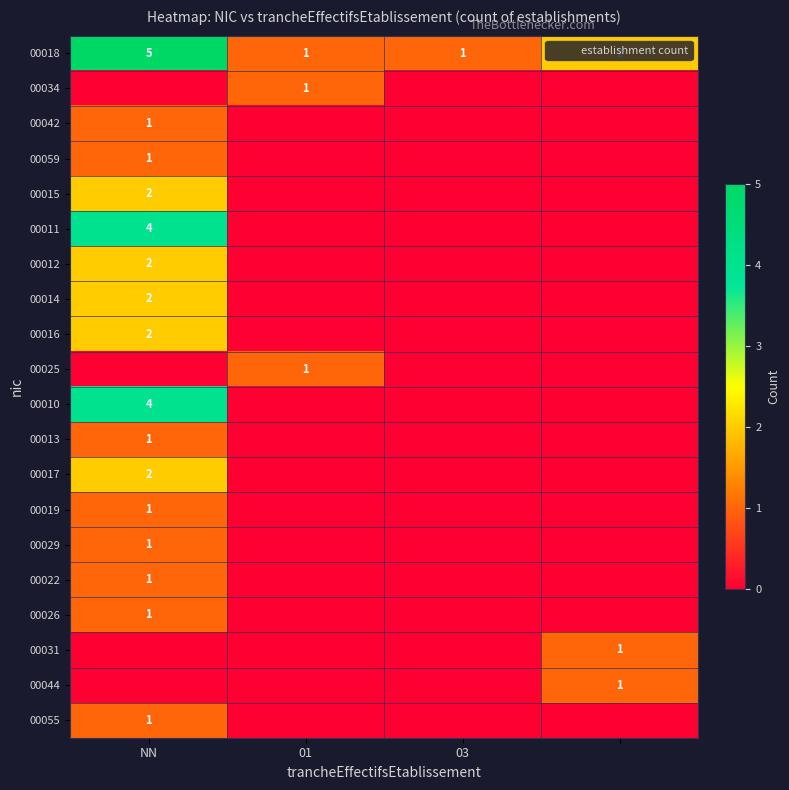

Is the value of 00014 at NN greater than the value of 00055 at NN?

Yes